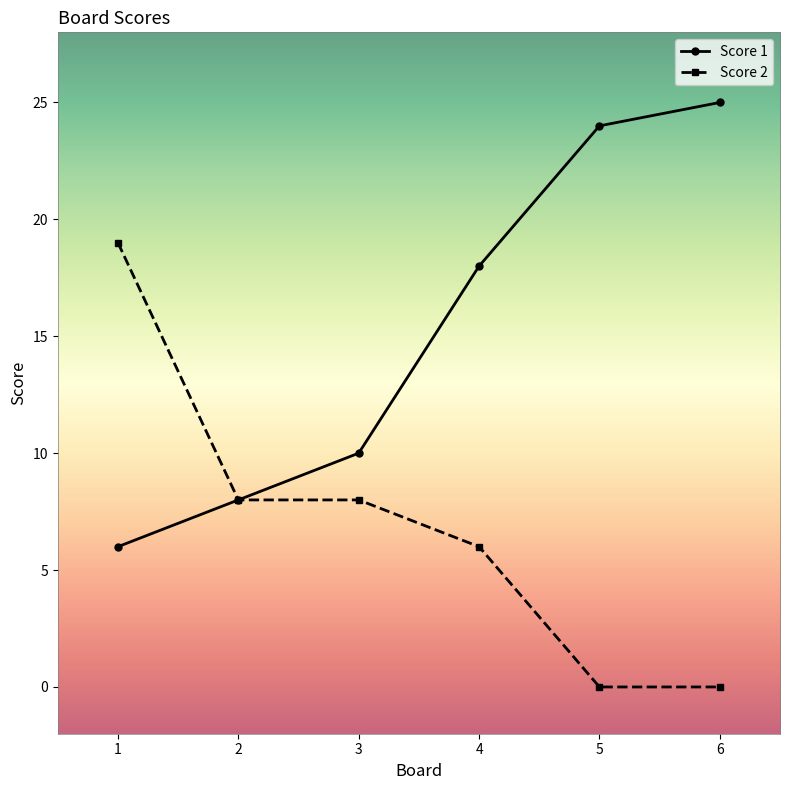

True or false: Score 2 has a value of -6 at 5.

False